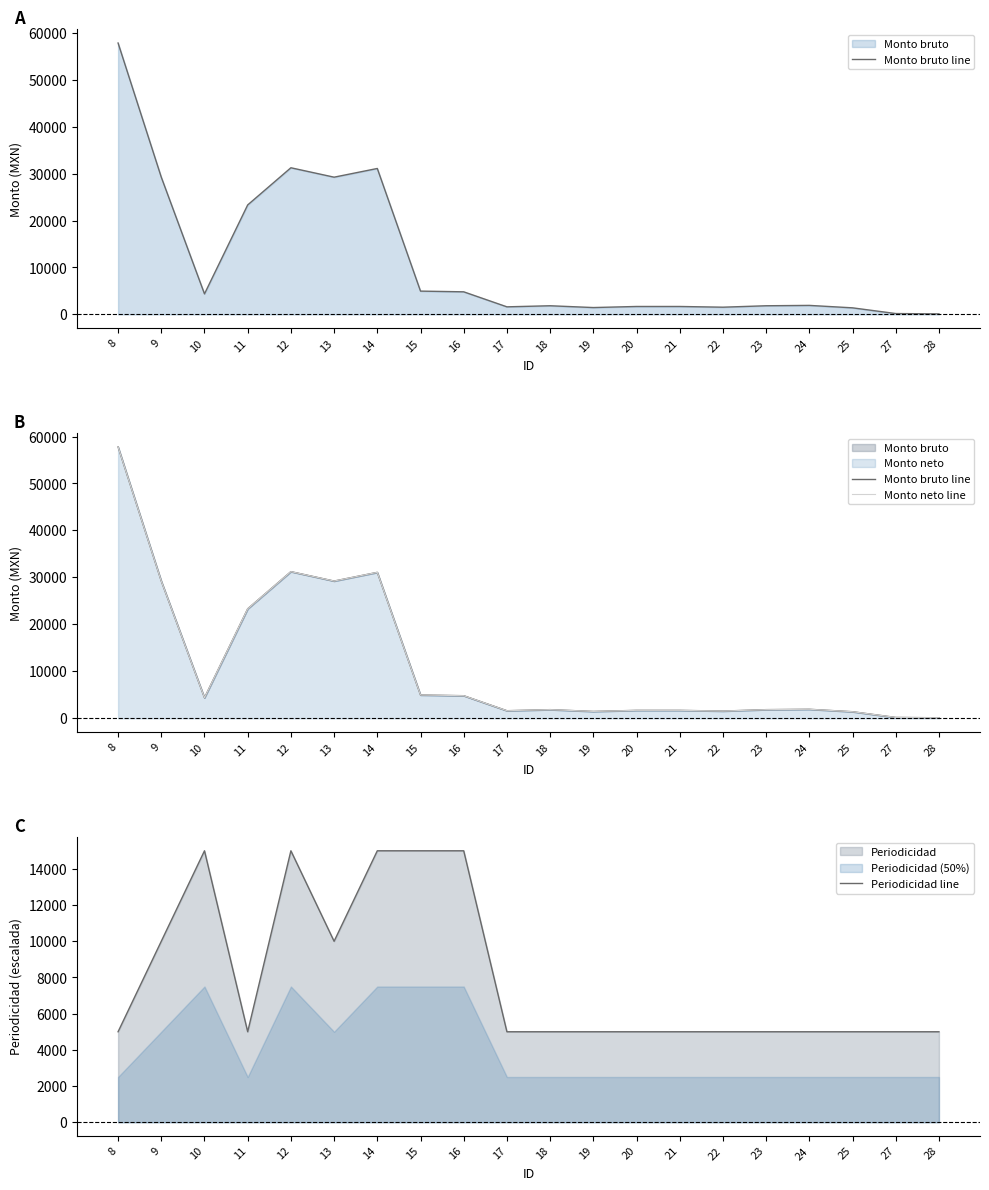

How many lines are shown in the chart?

3